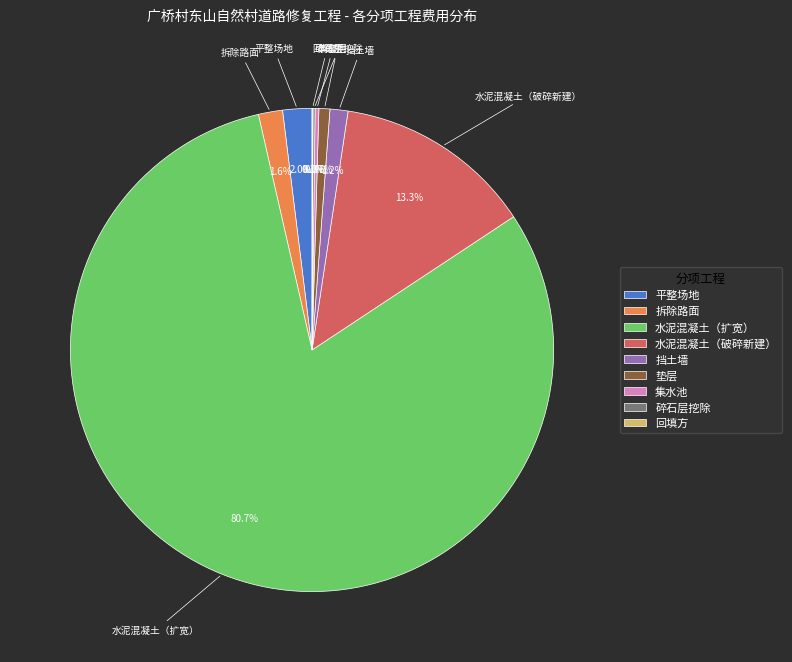

Combined, do 拆除路面 and 挡土墙 account for over 50%?

No